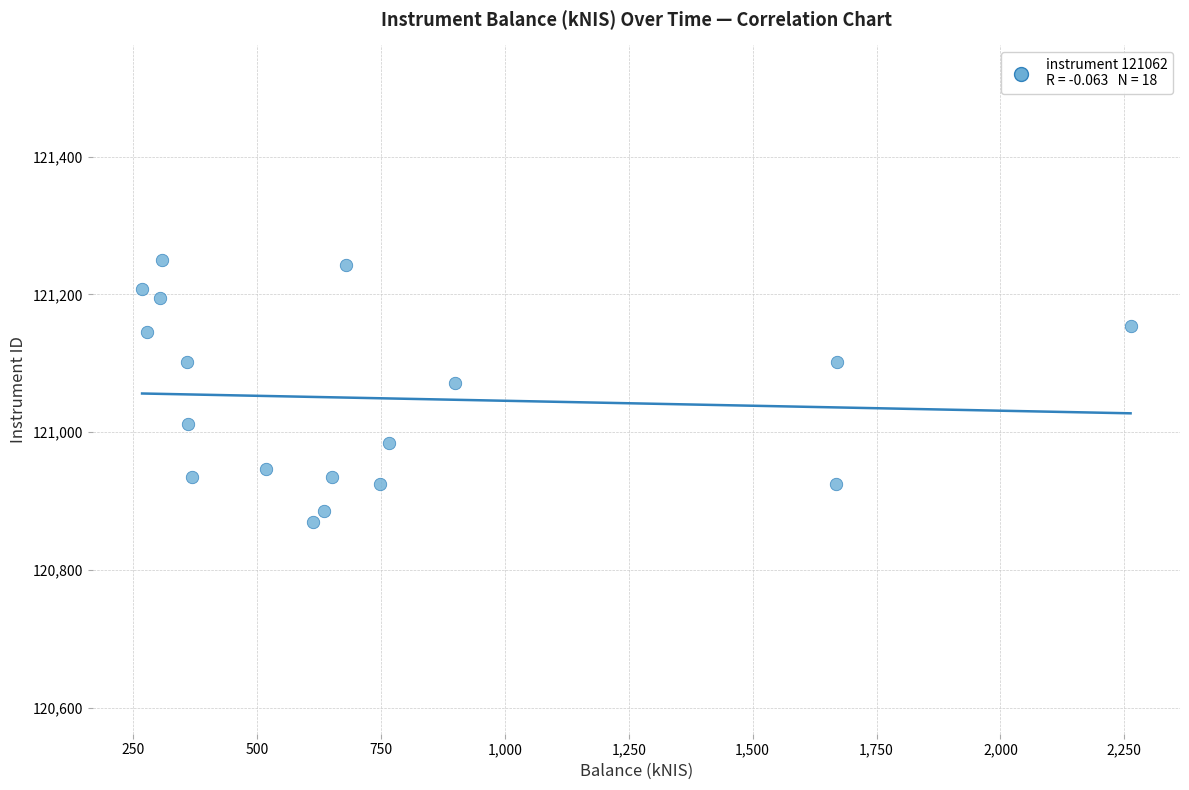

What Y value in the scatter plot is closest to 121060?

121071.9